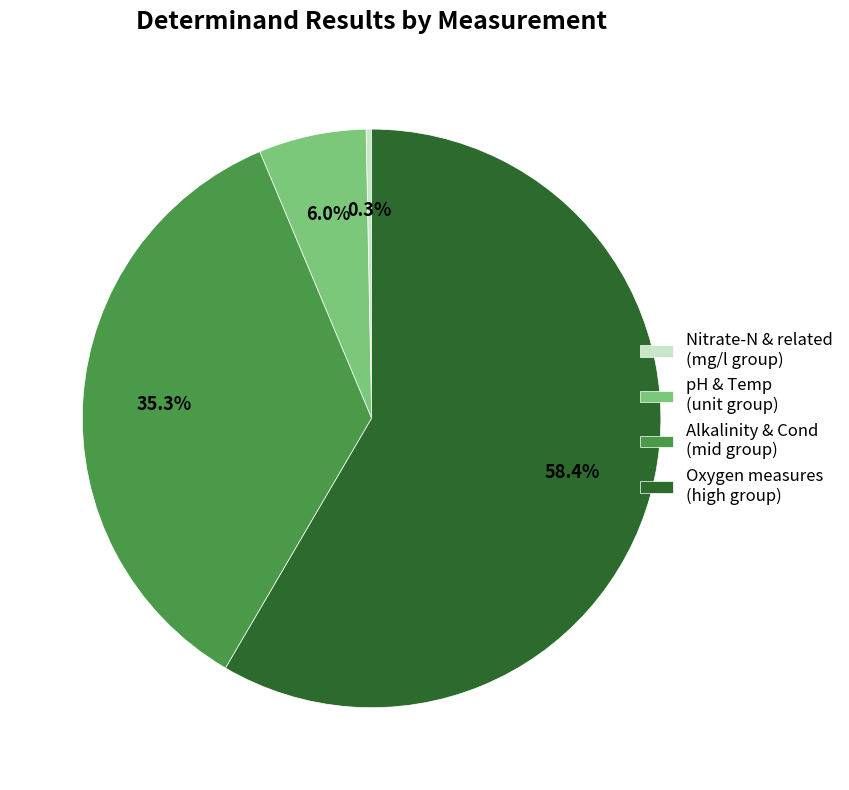

To the nearest percent, what is the difference between the largest and smallest slice percentages?

58%